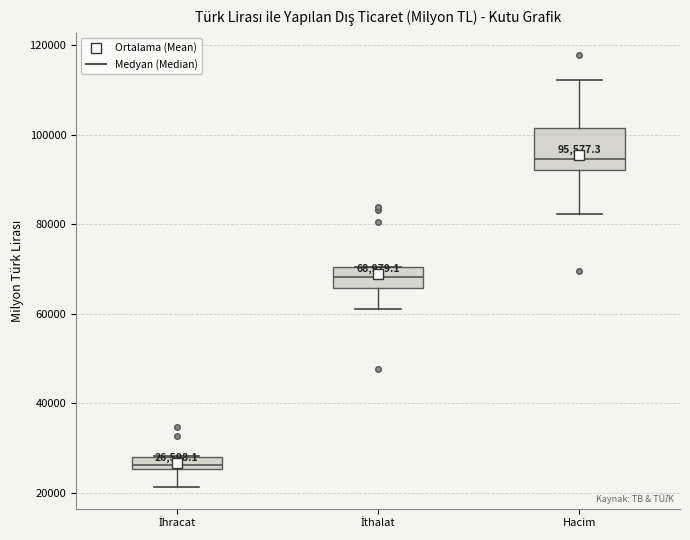

Which box has the highest median line?

Hacim